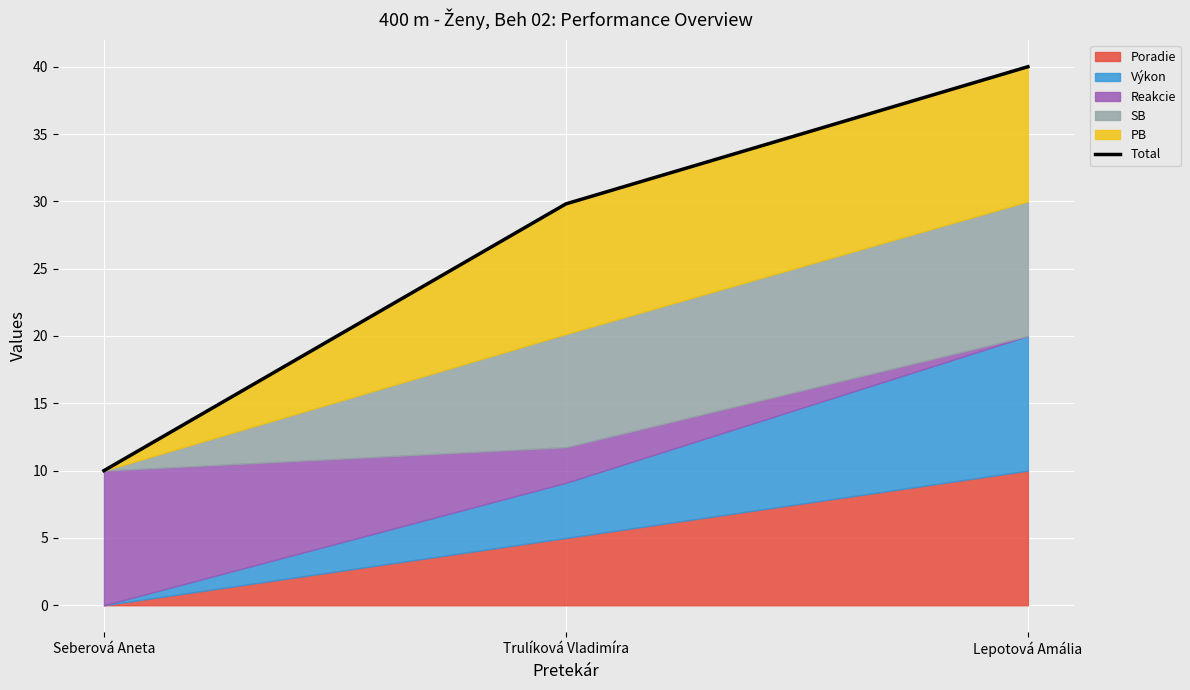

Where is the data nearest to the value 25?

Trulíková Vladimíra